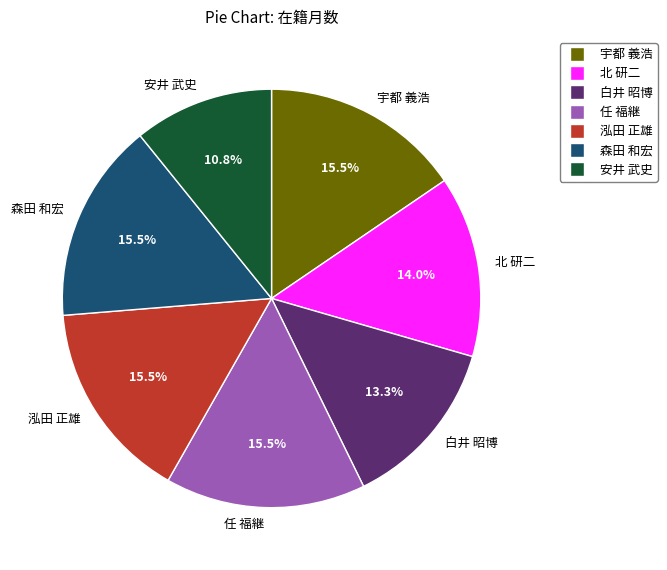

How many segments does this pie chart have?

7